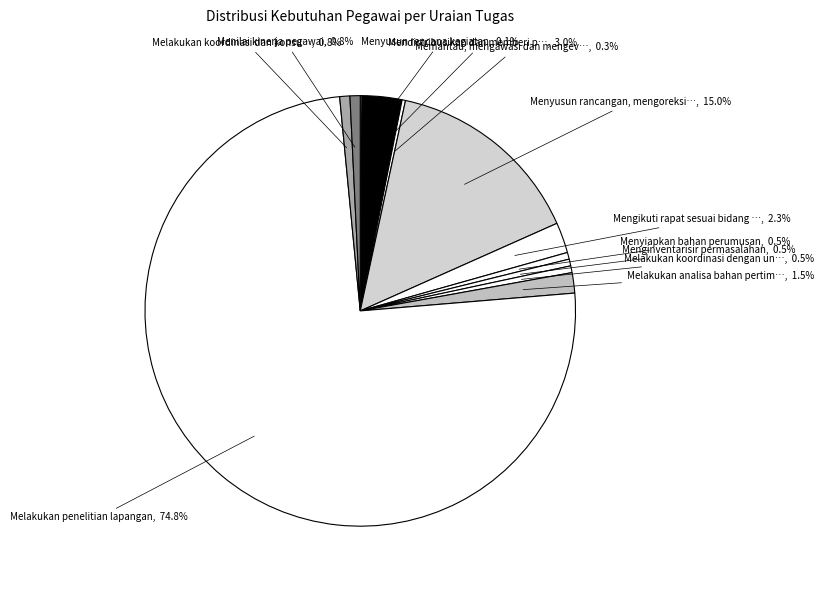

Which slice is the largest?

Melakukan penelitian lapangan